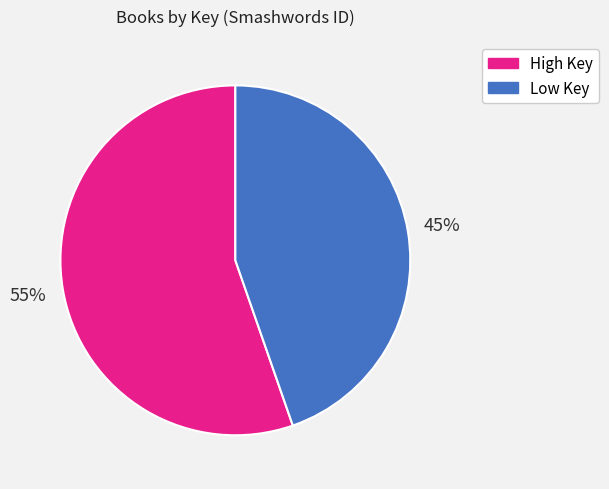

To the nearest percent, what is the average slice percentage?

50%